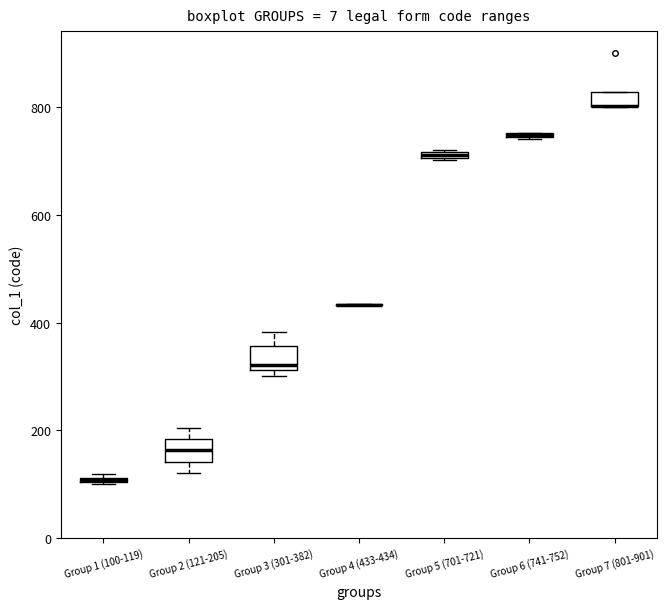

Where is the upper edge of the box for Group 1 (100-119) on the y-axis? The values are not printed on the chart, so give them approximately, as read against the axis.

120